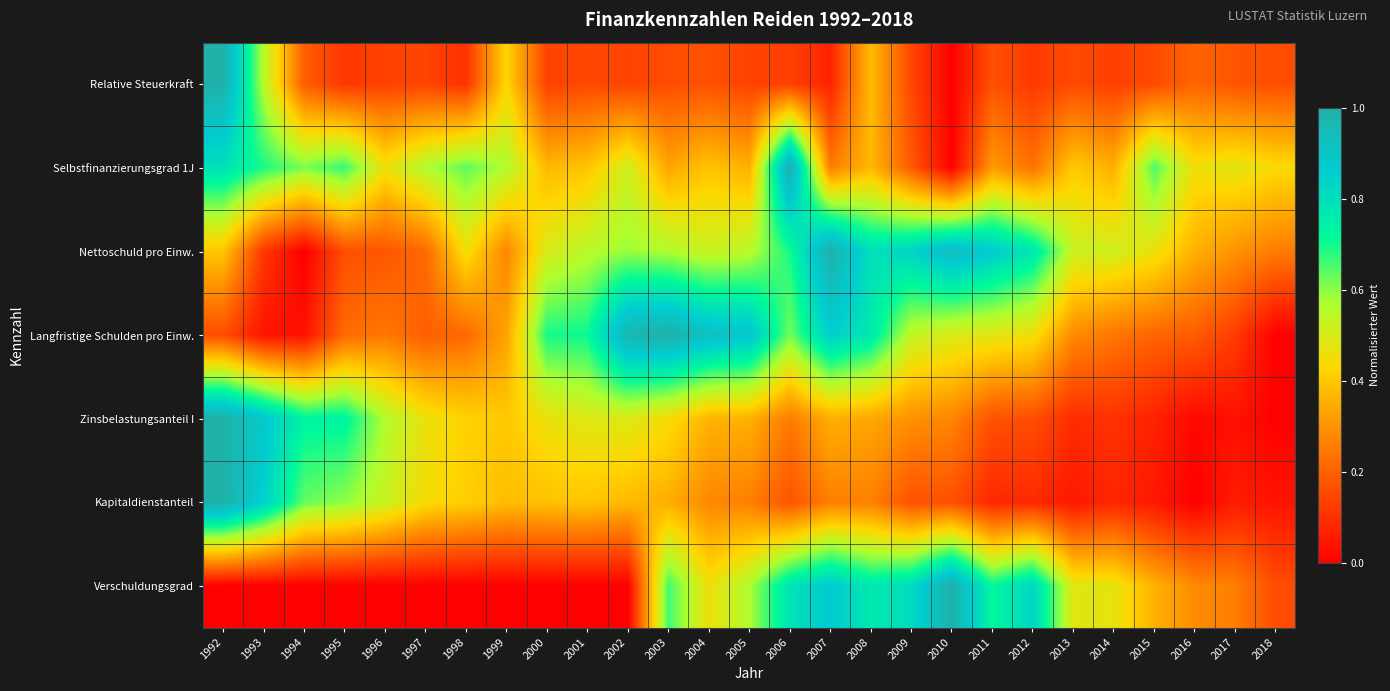

Which has a higher value, 2008 or 2013?

2008